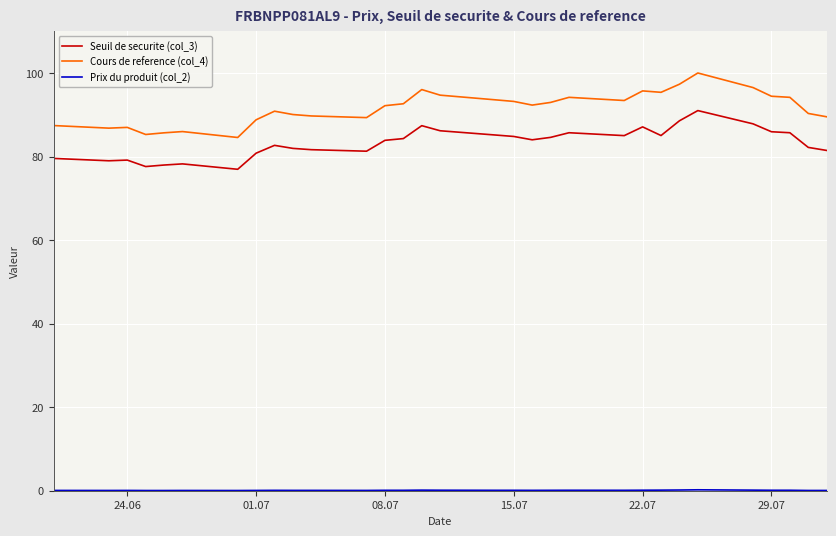

Which series has the widest spread of values?

Cours de reference (col_4)